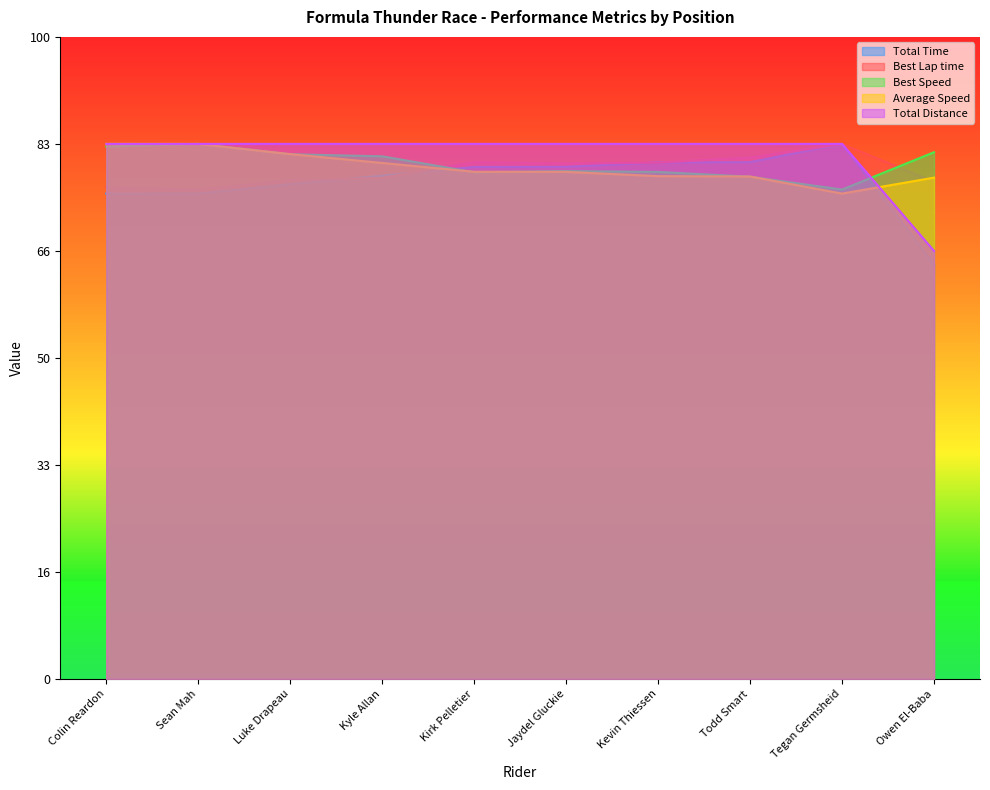

What is the label of the 3rd point from the right?

Todd Smart